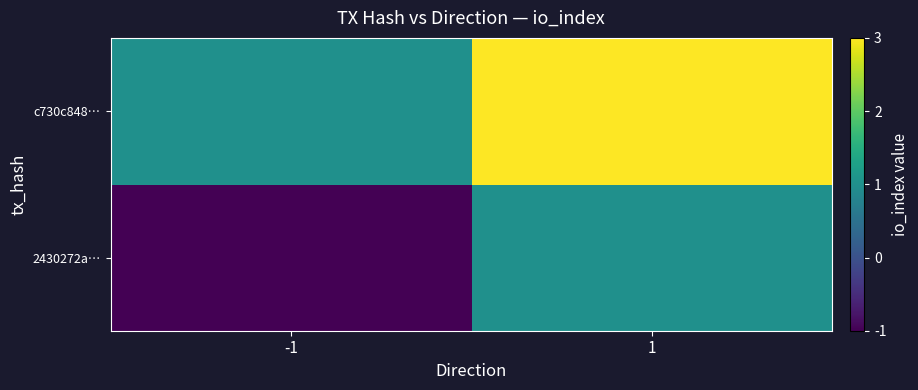

Between -1 and 1, which series saw the biggest shift?

2430272a…